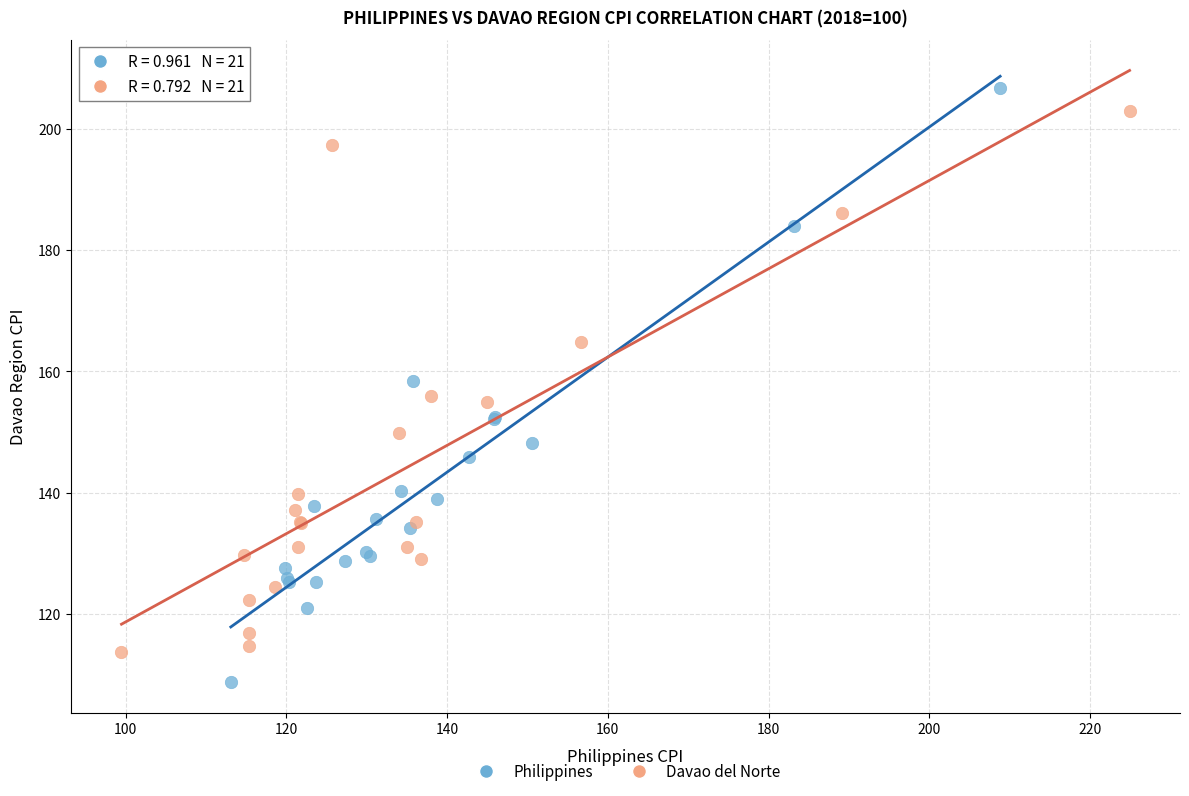

Which series reaches the minimum Y coordinate?

Philippines